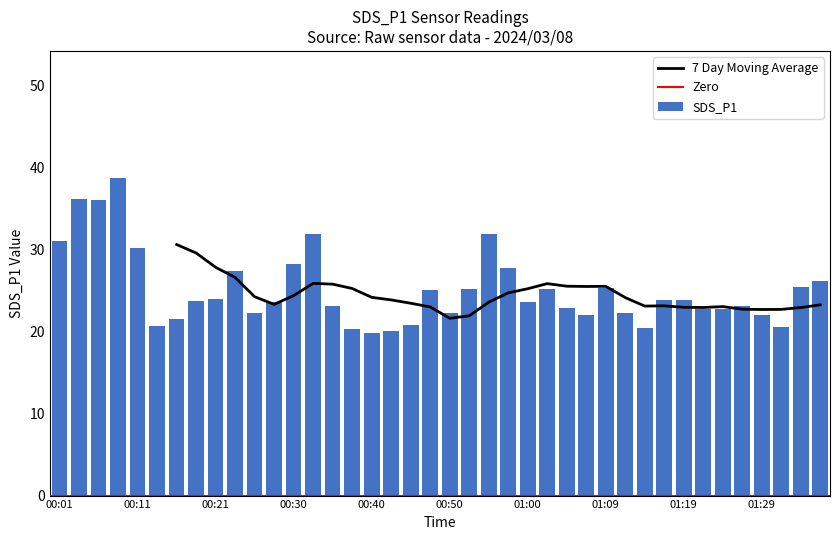

What is the minimum value shown in the chart?

19.8